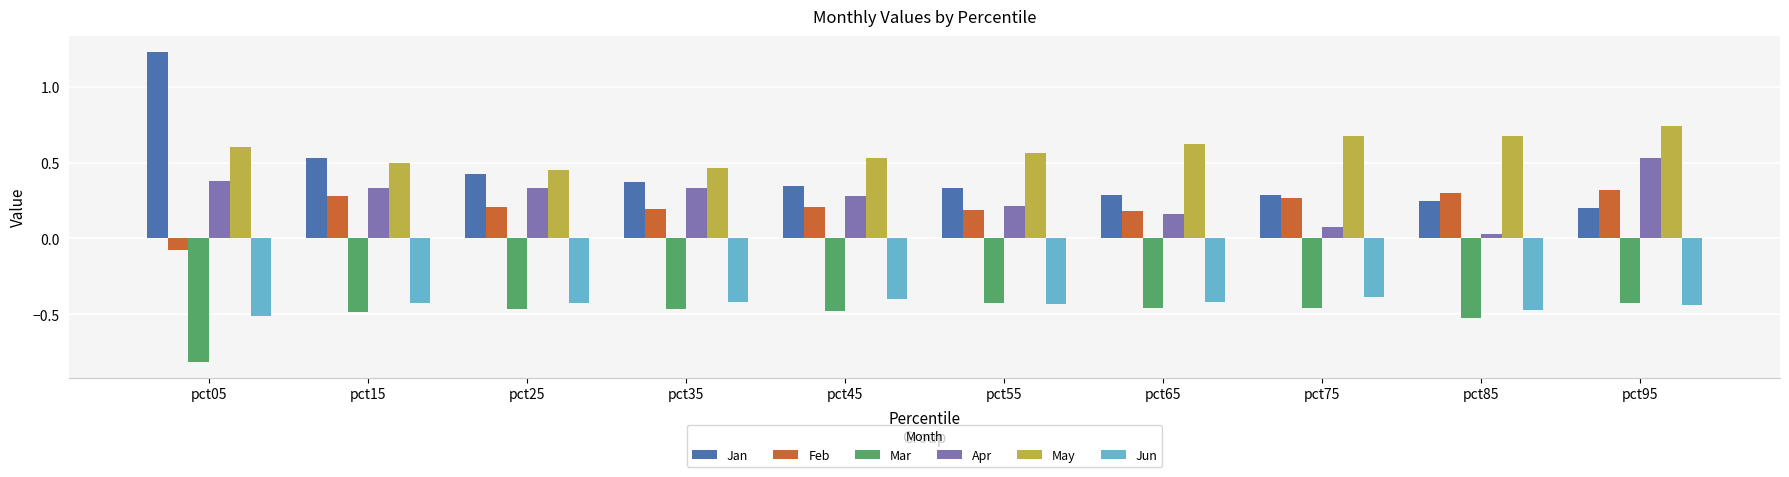

What is the sum of all Mar values?

-5.0